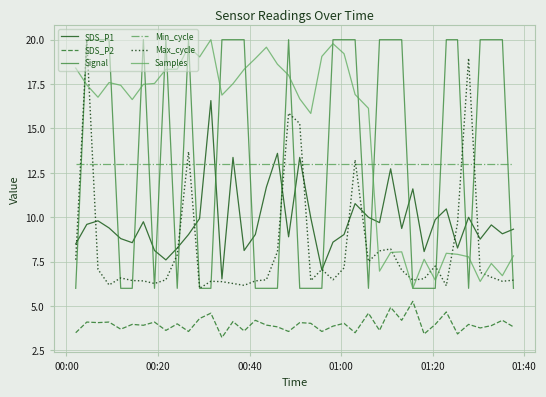

Which series has the largest total across all categories?

Samples